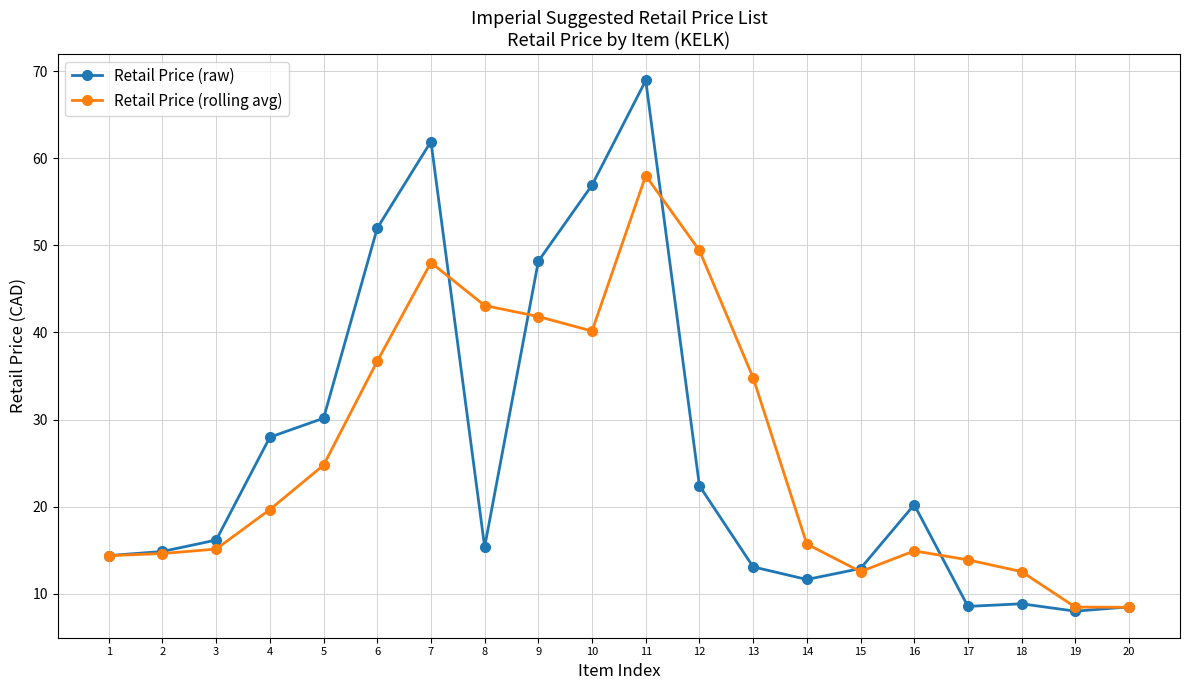

What is the difference between the highest and lowest values at 3?

1.0